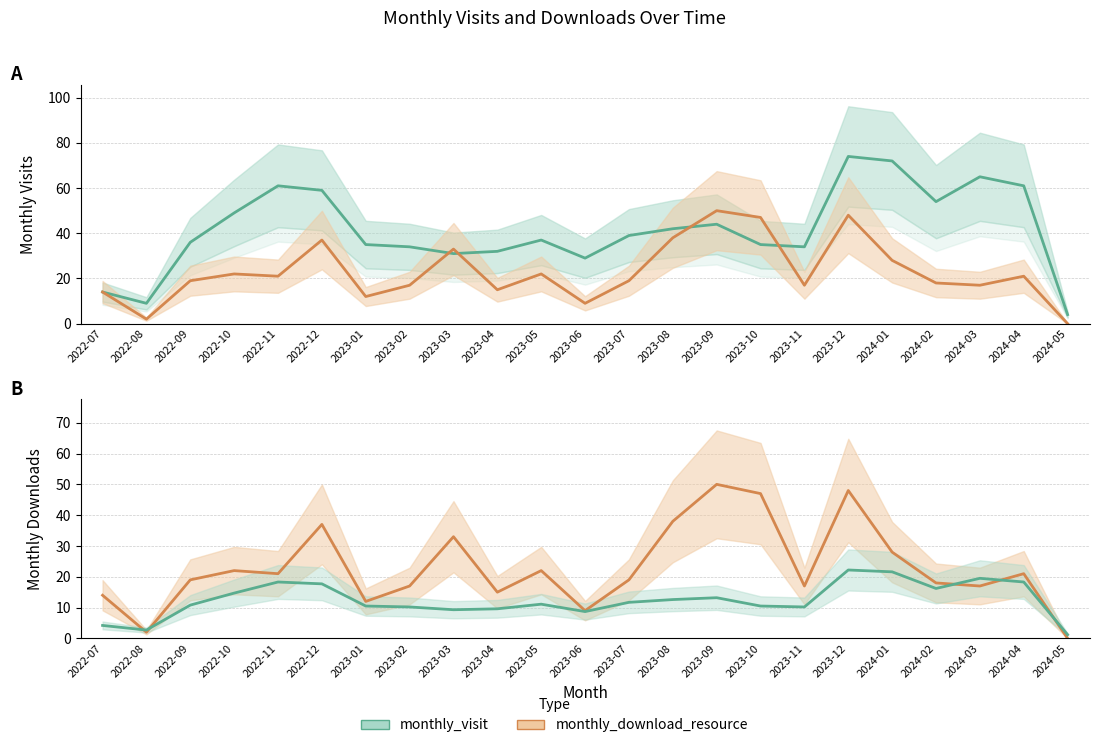

What are all the series names shown in the legend?

monthly_visit, monthly_download_resource